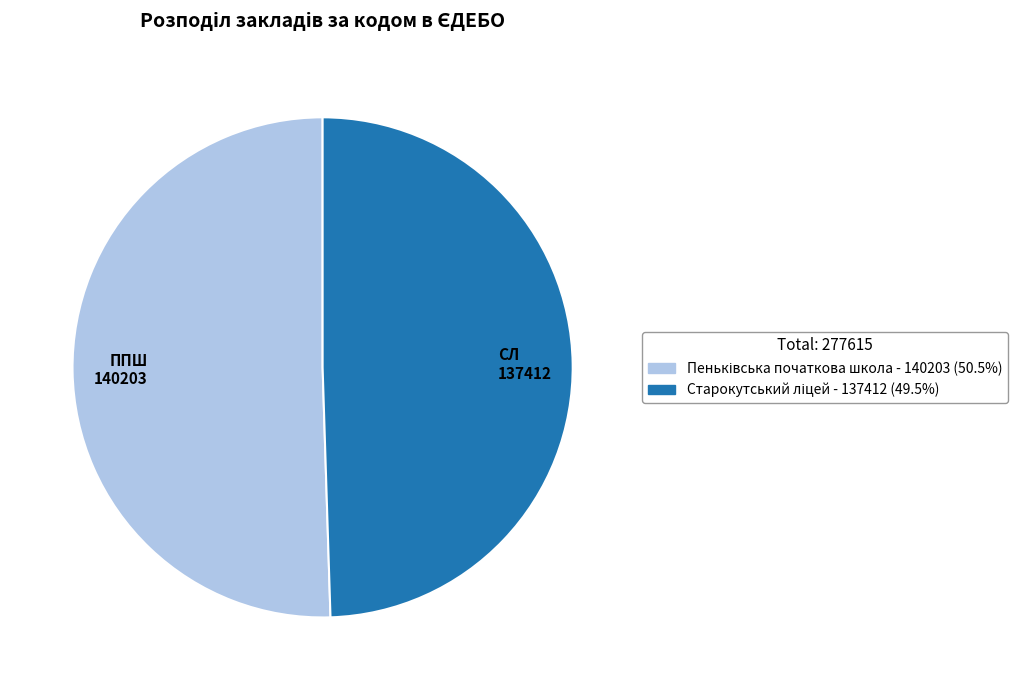

Is there any slice that represents more than half of the pie?

Yes